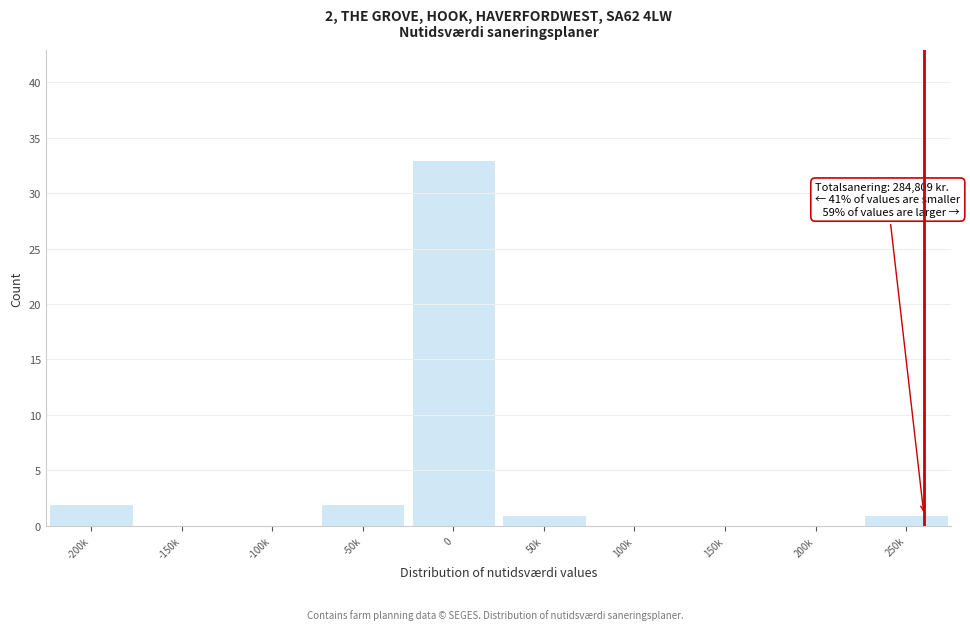

Reading left to right, extract all data points from this chart.

-200k=2	-150k=0	-100k=0	-50k=2	0=33	50k=1	100k=0	150k=0	200k=0	250k=1